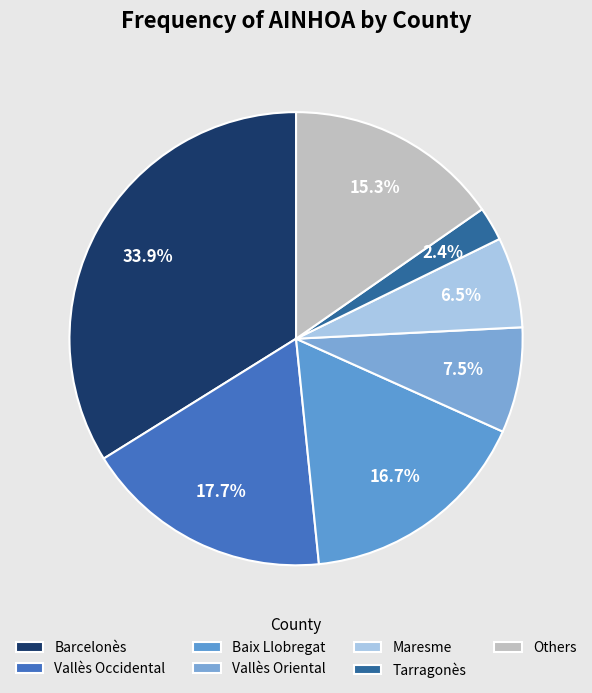

How many segments does this pie chart have?

7